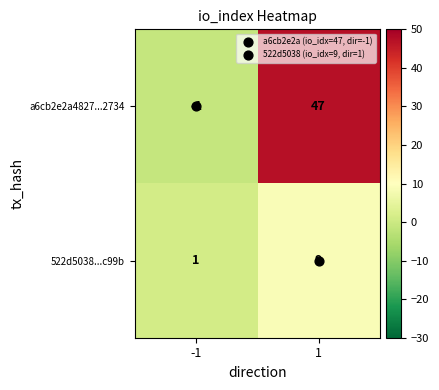

Count the number of categories in the chart.

2